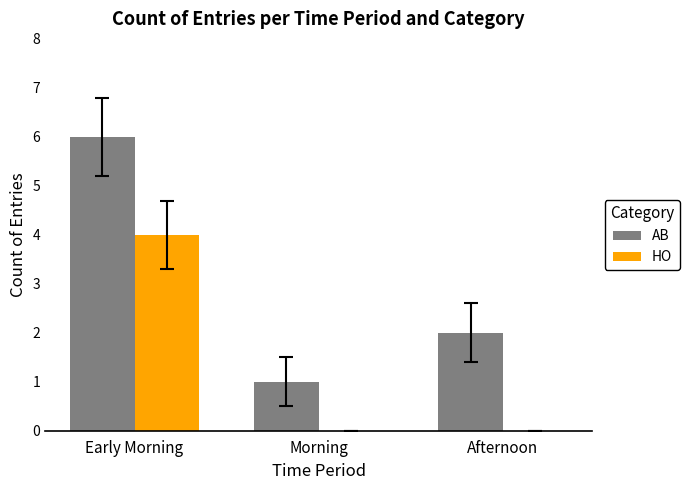

What is the spread (max minus min) of values at Morning?

1